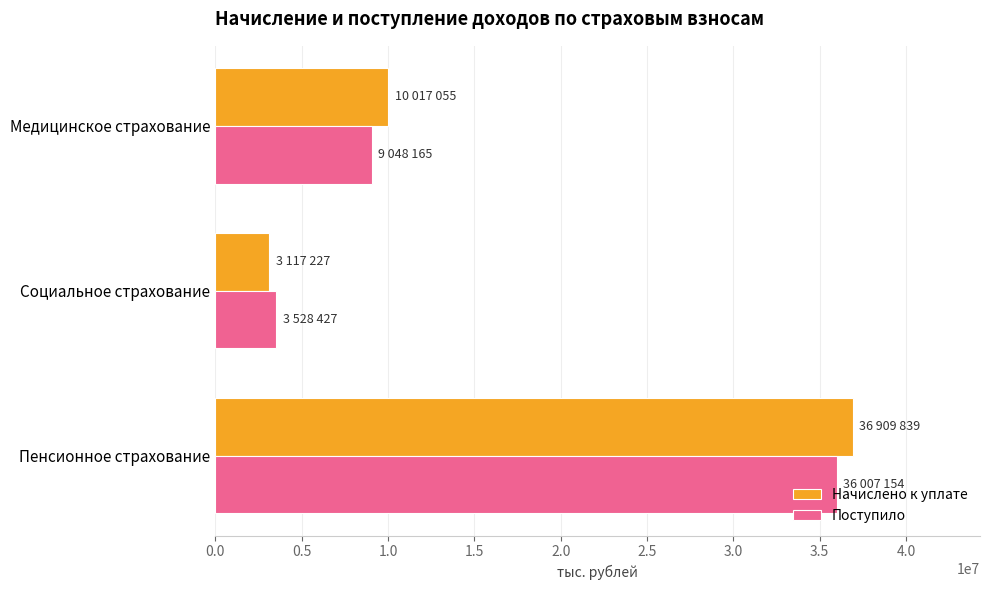

How many Начислено к уплате values are between 3117227 and 36909839?

3